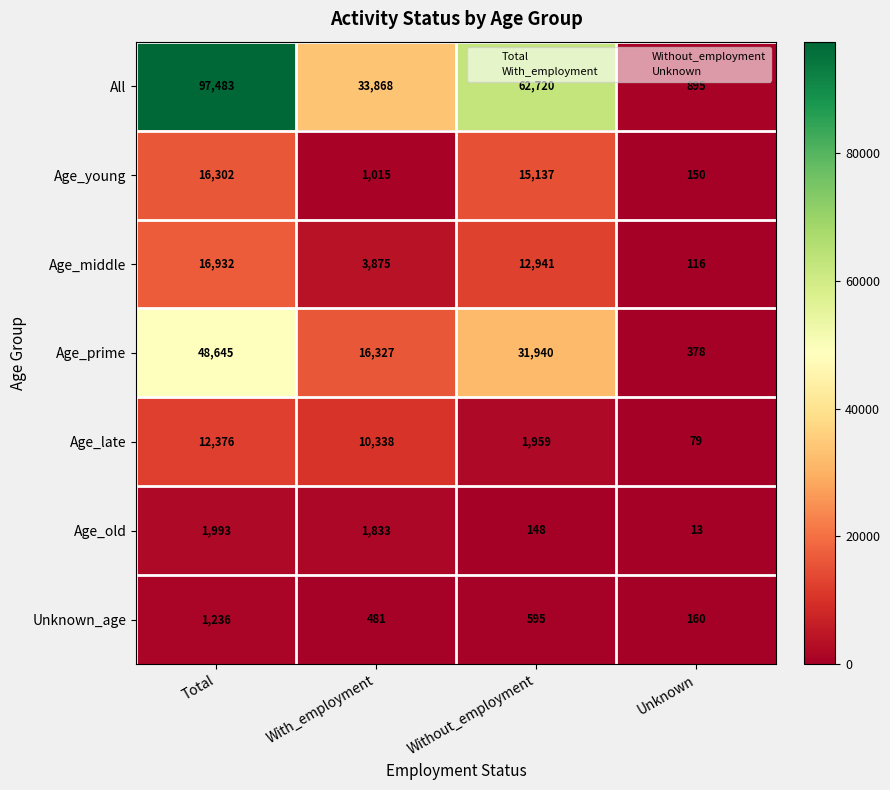

The Unknown_age series shows 307 at With_employment. True or false?

False